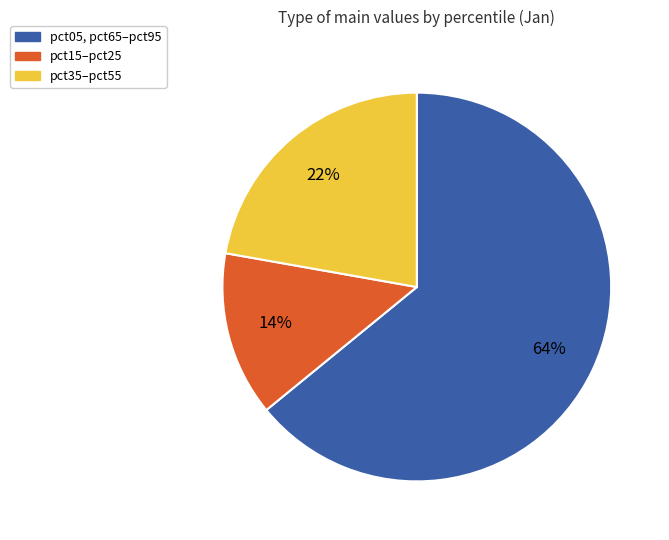

To the nearest percent, what is the average slice percentage?

33%